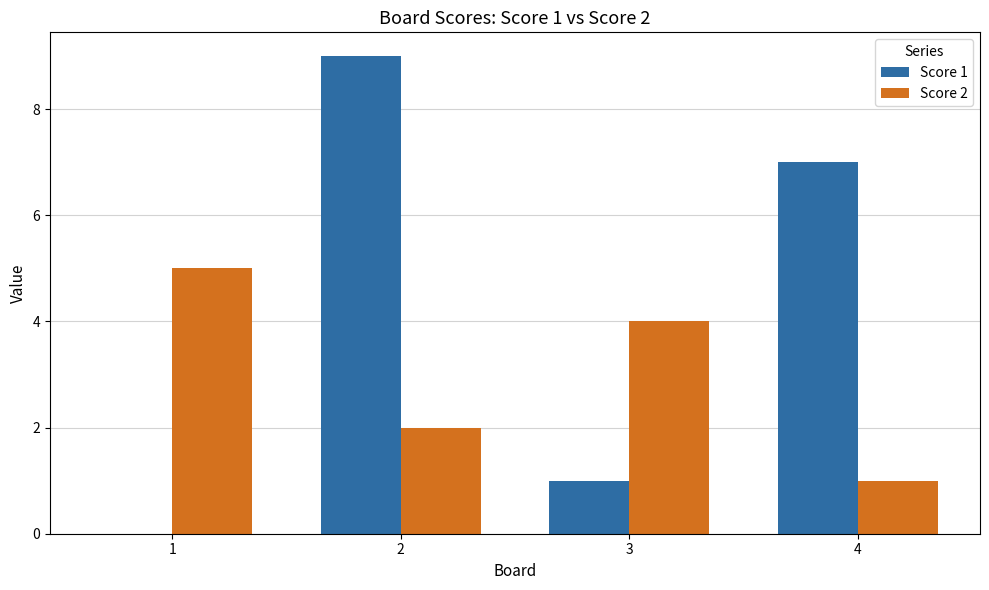

Reading right to left, extract all data points from this chart.

Score 1: 7	1	9	0
Score 2: 1	4	2	5